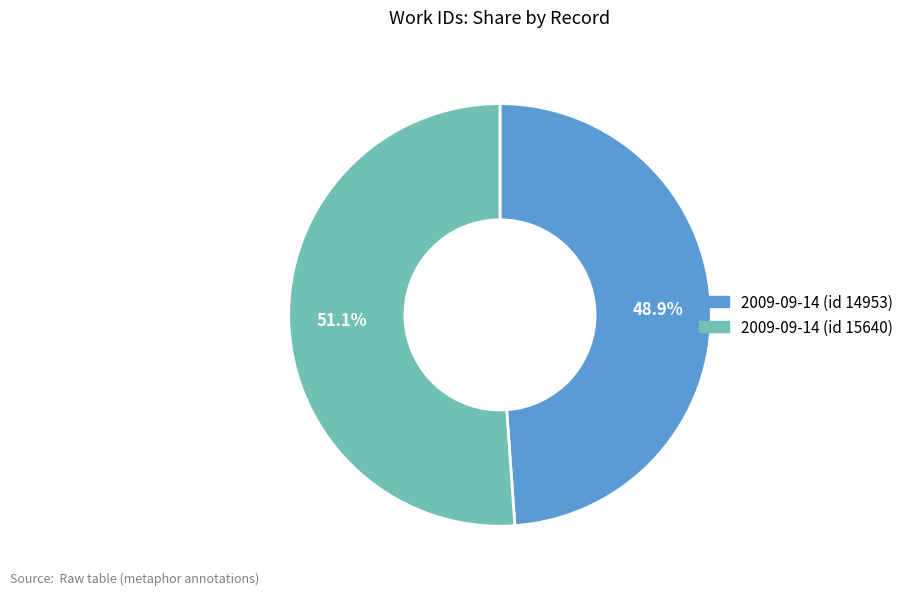

Count the number of slices in the pie.

2